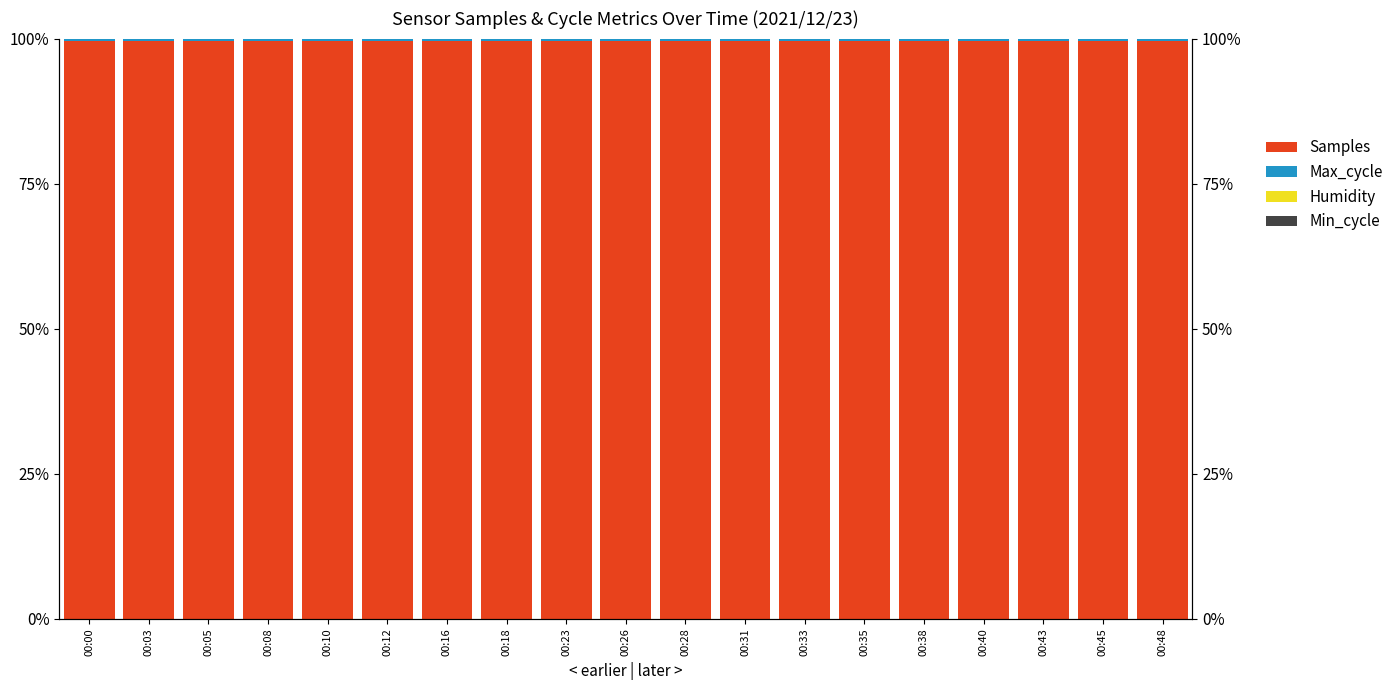

What are all the series names shown in the legend?

Samples, Max_cycle, Humidity, Min_cycle